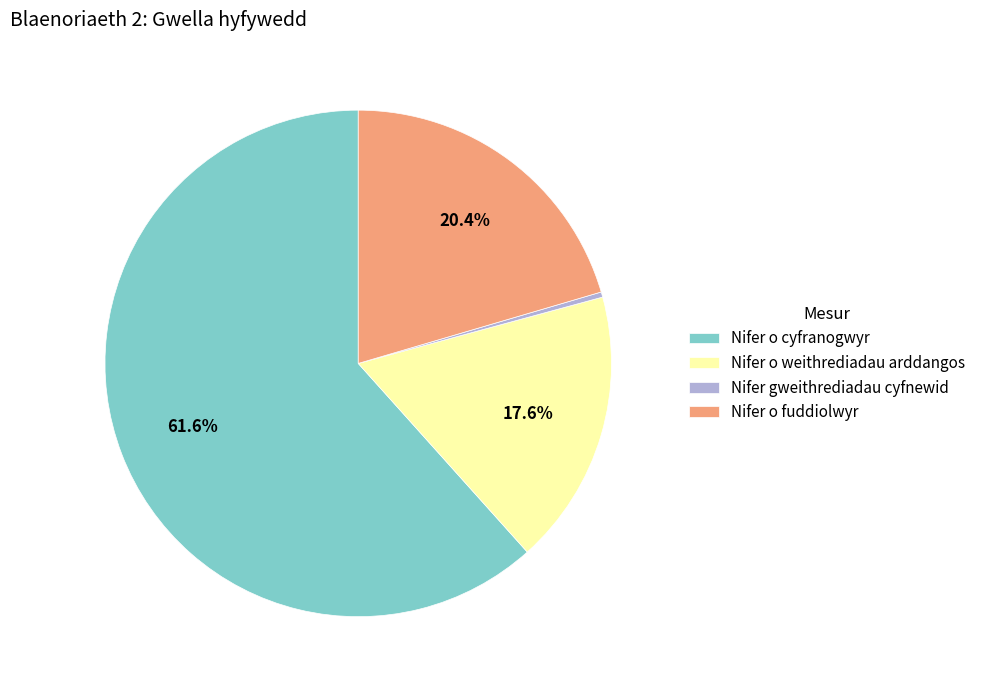

What is the total percentage of Nifer o cyfranogwyr and Nifer o fuddiolwyr?

82.1%